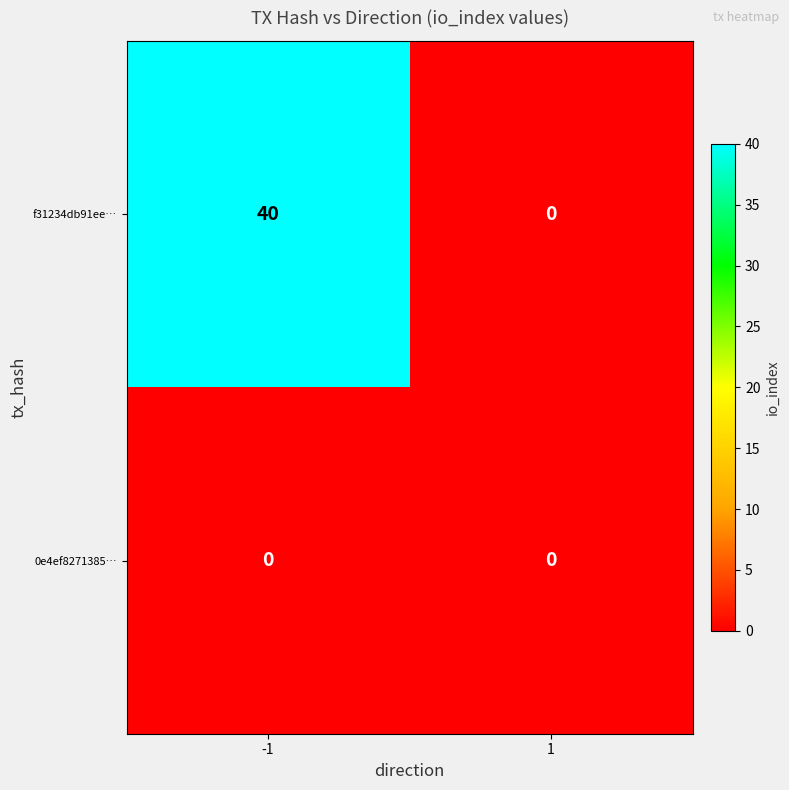

At how many categories does at least one series exceed 17?

1